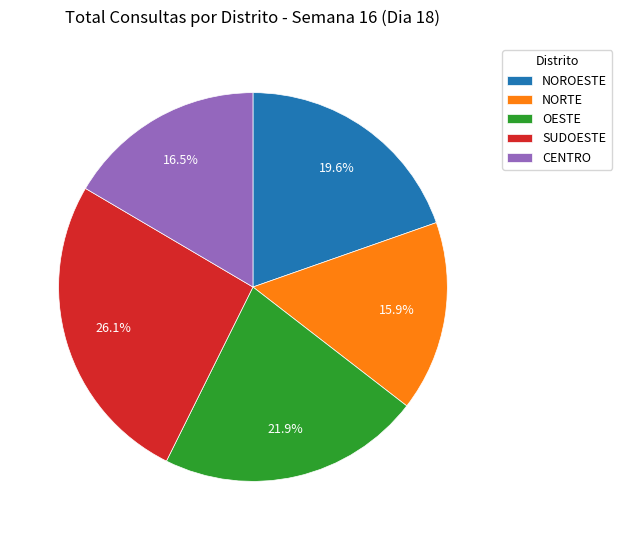

What is the ratio of the value at SUDOESTE to the value at NOROESTE?

1.3